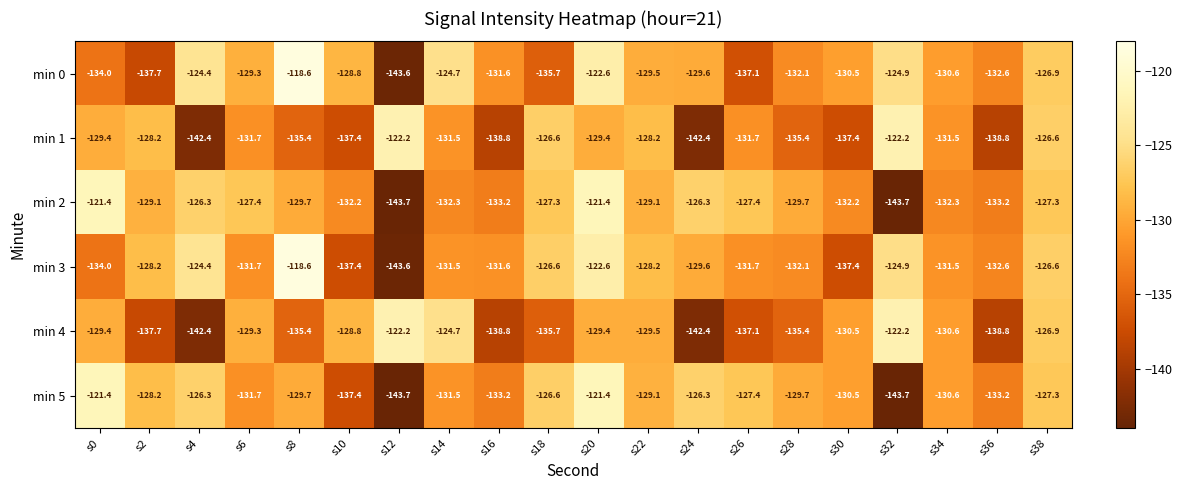

At which category does the chart reach its peak across all series?

s8